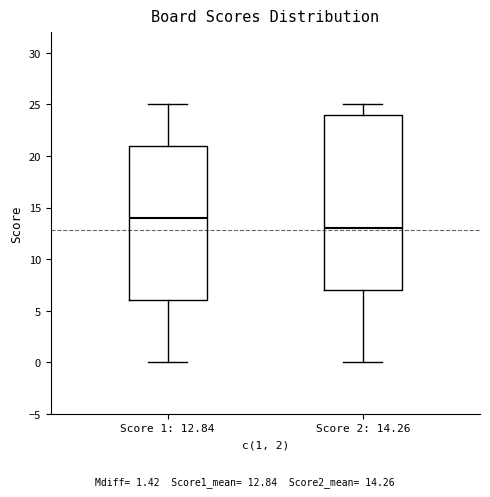

Which box is the tallest, from its lower edge to its upper edge?

Score 2: 14.26